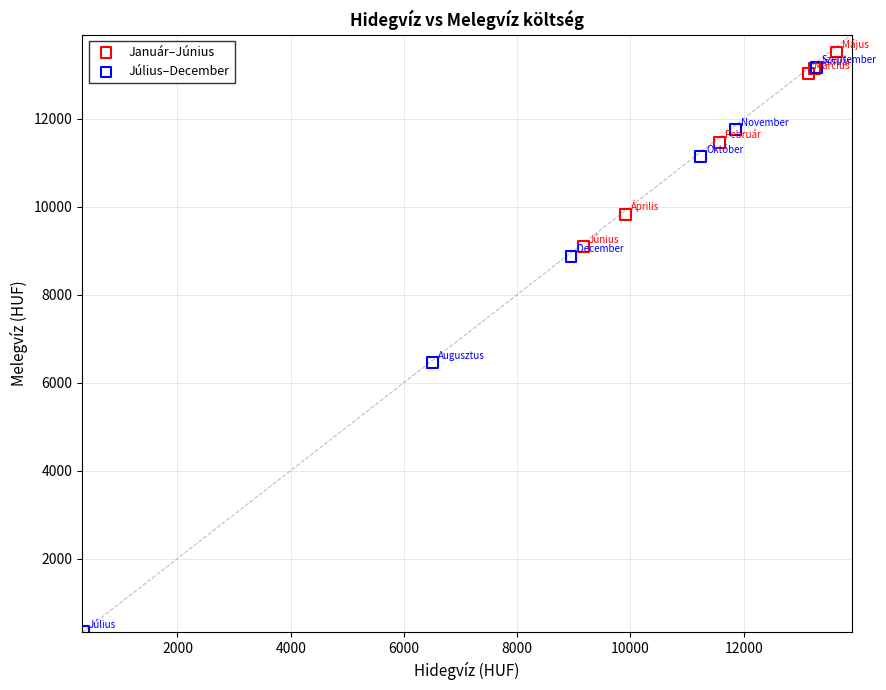

Which series has the largest Y range (max minus min)?

Július–December